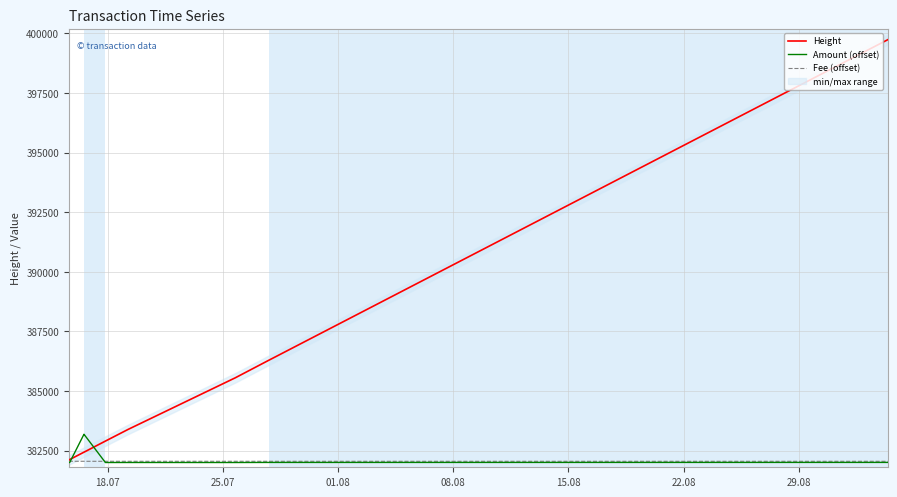

True or false: Height and Amount (offset) cross at least once.

True